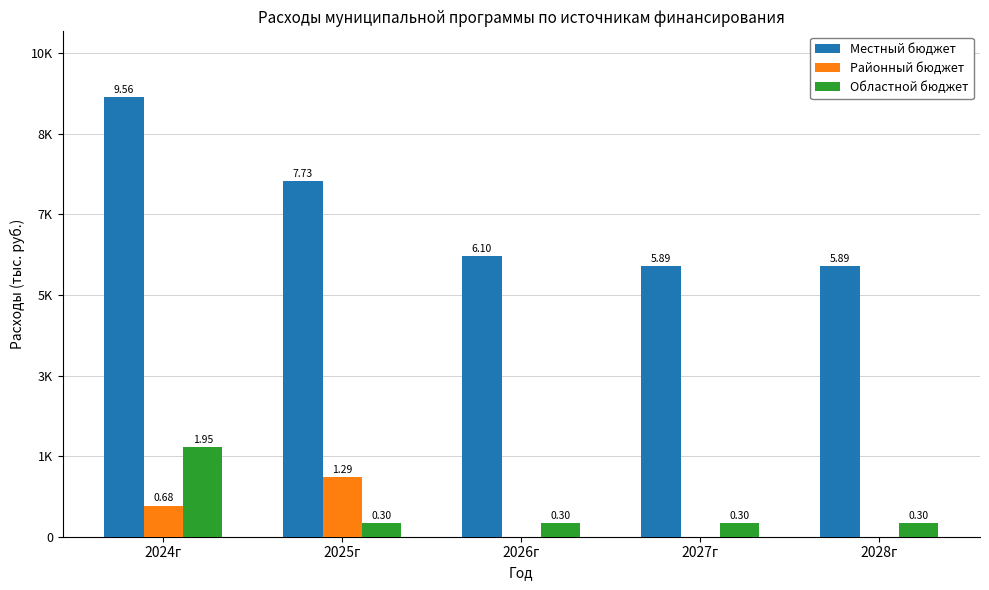

At which category is the sum across all series the highest?

2024г